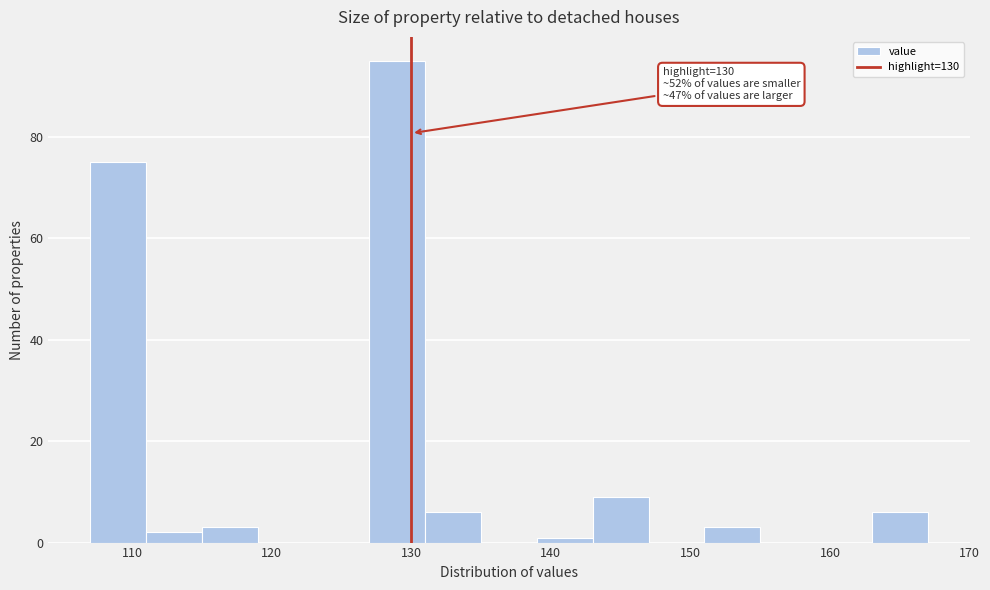

Which range on the x-axis has the tallest bar?

127 to 131